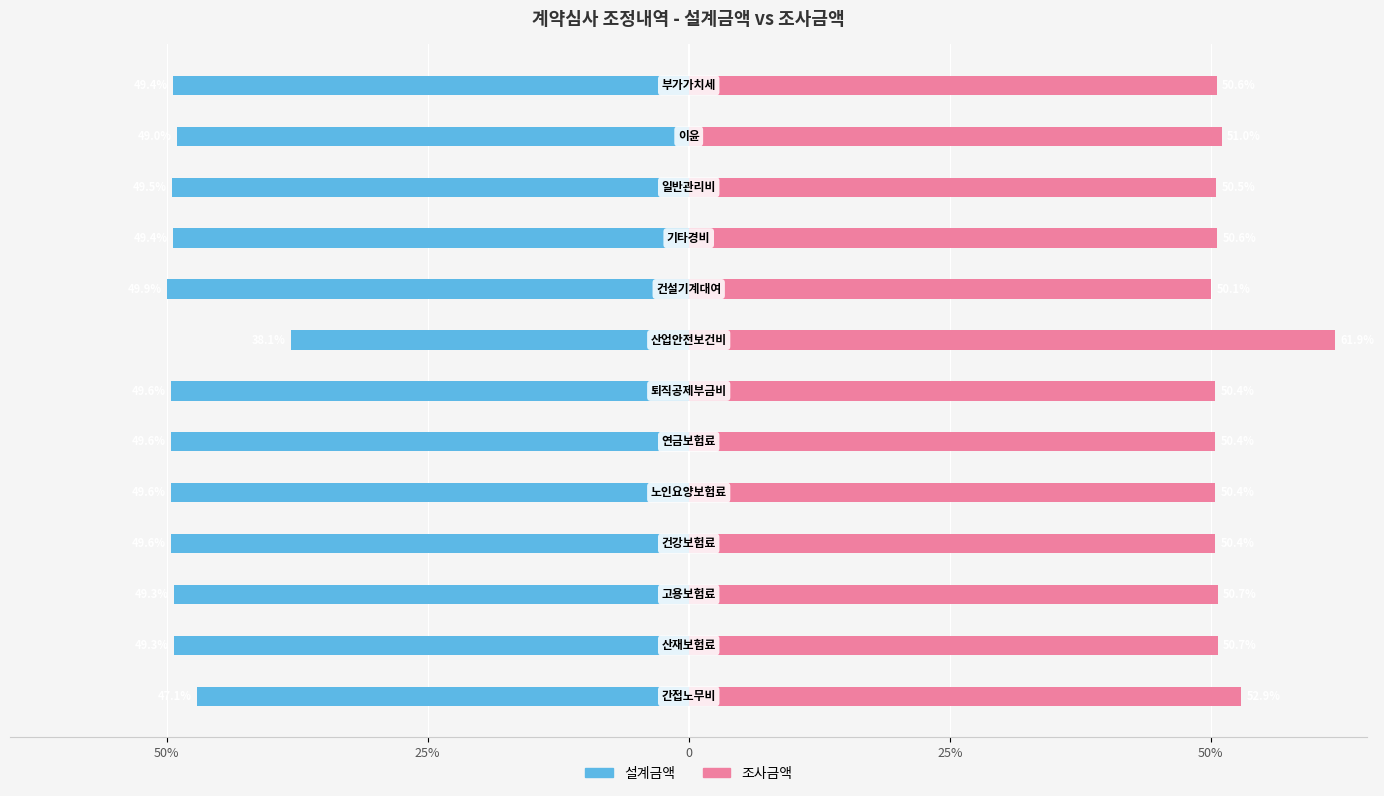

What is the value of the 조사금액 bar at the 12th from the left?

51.0